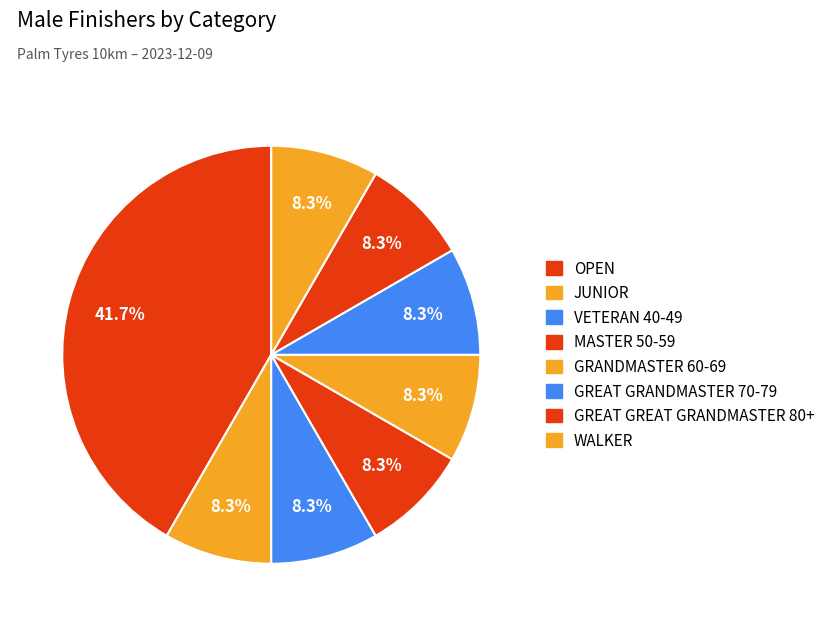

How many slices are in this pie chart?

8